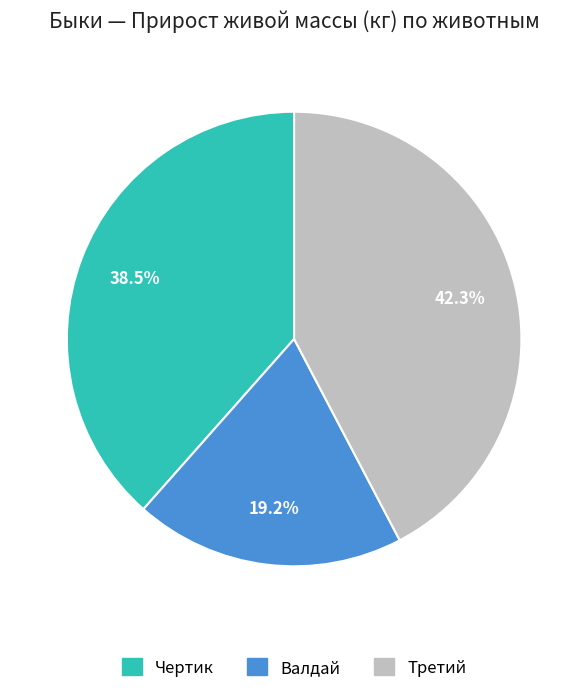

What is the smallest slice in the pie chart?

Валдай